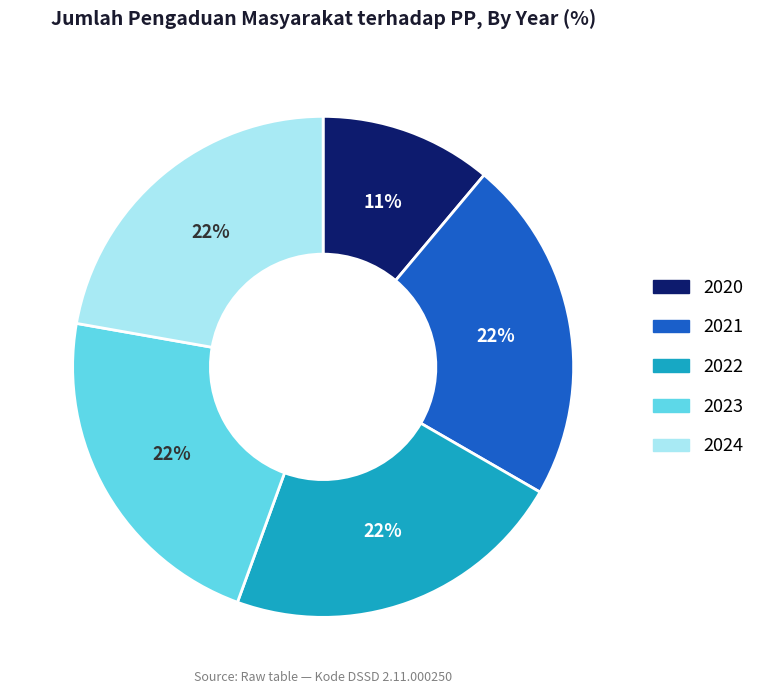

Does 2024 represent more than half of the total?

No